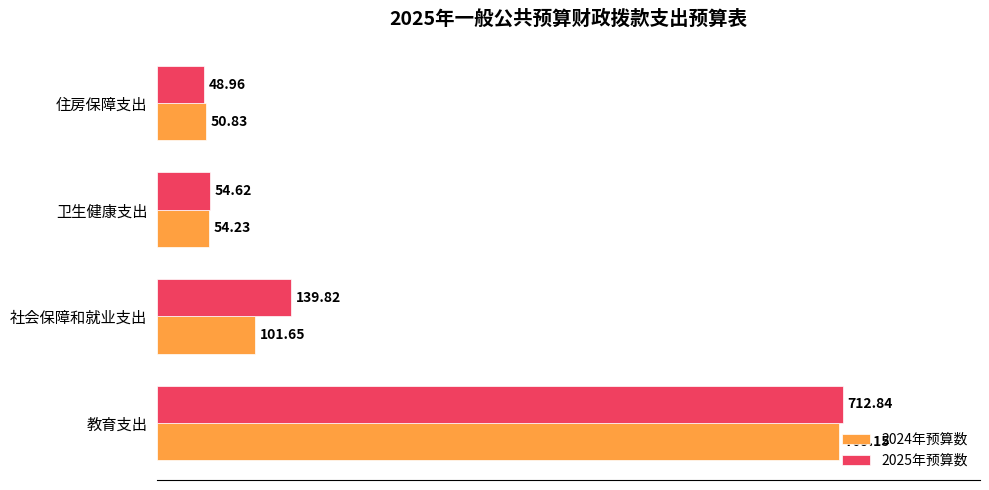

Which series changed the most between 教育支出 and 卫生健康支出?

2025年预算数